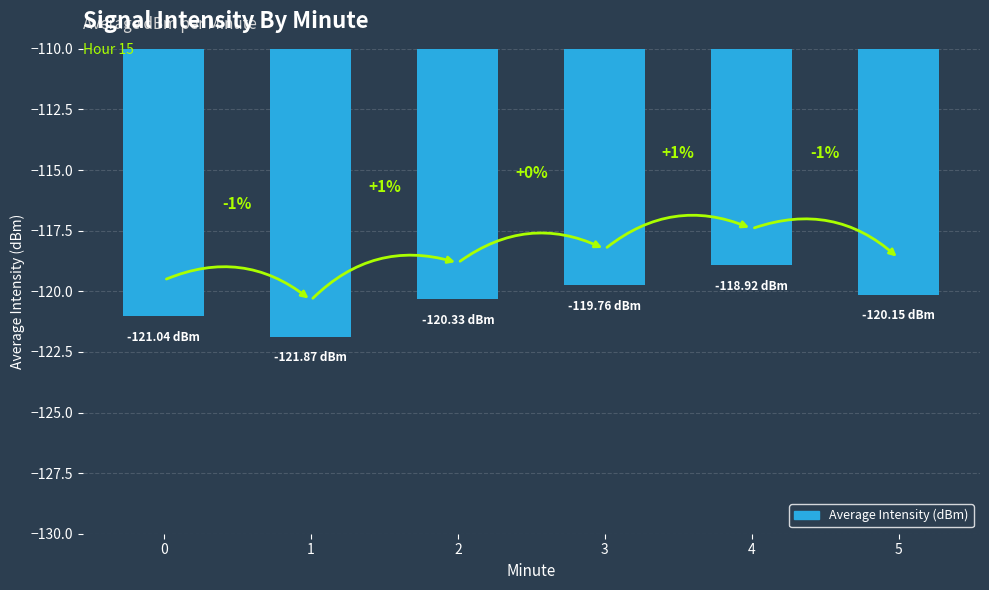

What is the minimum value shown in the chart?

-121.9